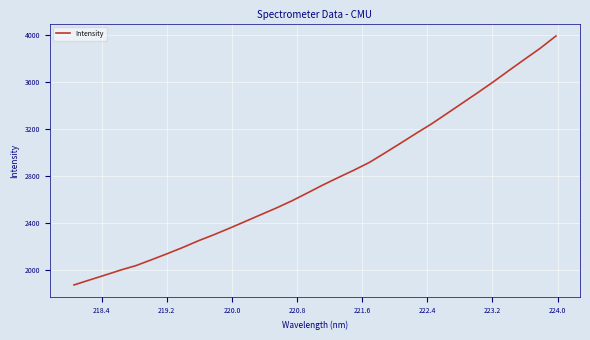

What is the maximum value shown in the chart?

3987.9